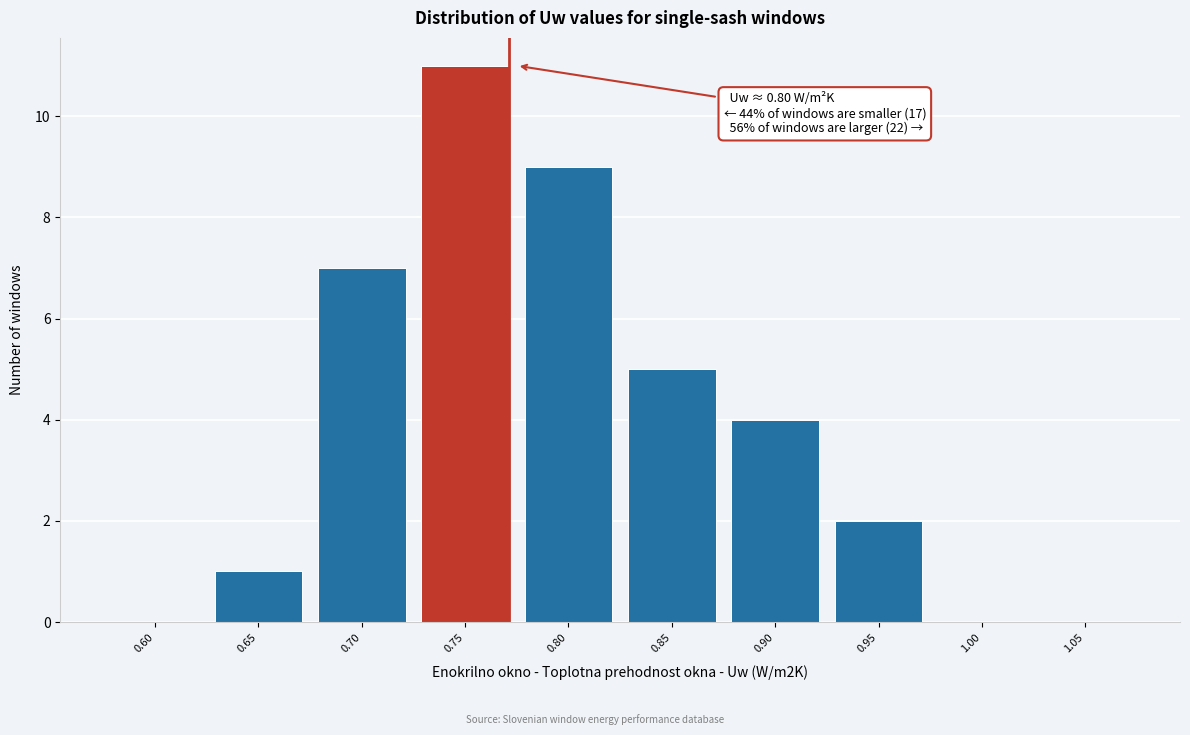

Reading left to right, list all the values displayed in this chart.

0.60=0	0.65=1	0.70=7	0.75=11	0.80=9	0.85=5	0.90=4	0.95=2	1.00=0	1.05=0